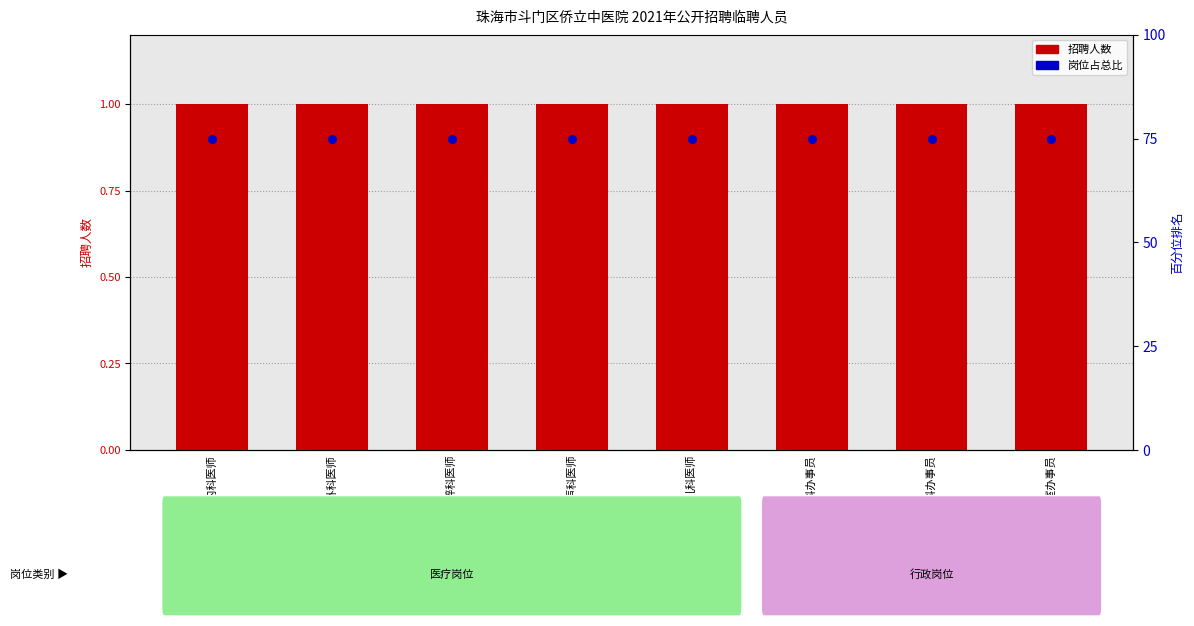

Is the value of 招聘人数 at 儿科医师 greater than the value of 岗位占比 at 办公室办事员?

No